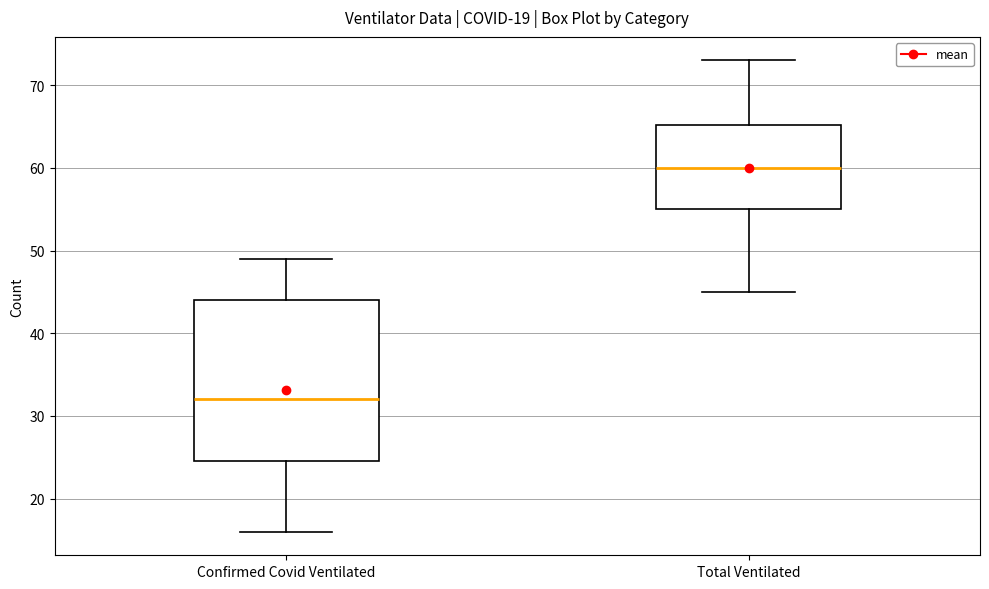

Reading left to right, read every box against the y-axis: the position of its median line, the range the box covers, and the ends of its whiskers. The values are not printed on the chart, so give them approximately, as read against the axis.

Confirmed Covid Ventilated: median 32, box 25 to 44, whiskers 16 to 49
Total Ventilated: median 60, box 55 to 65, whiskers 45 to 73